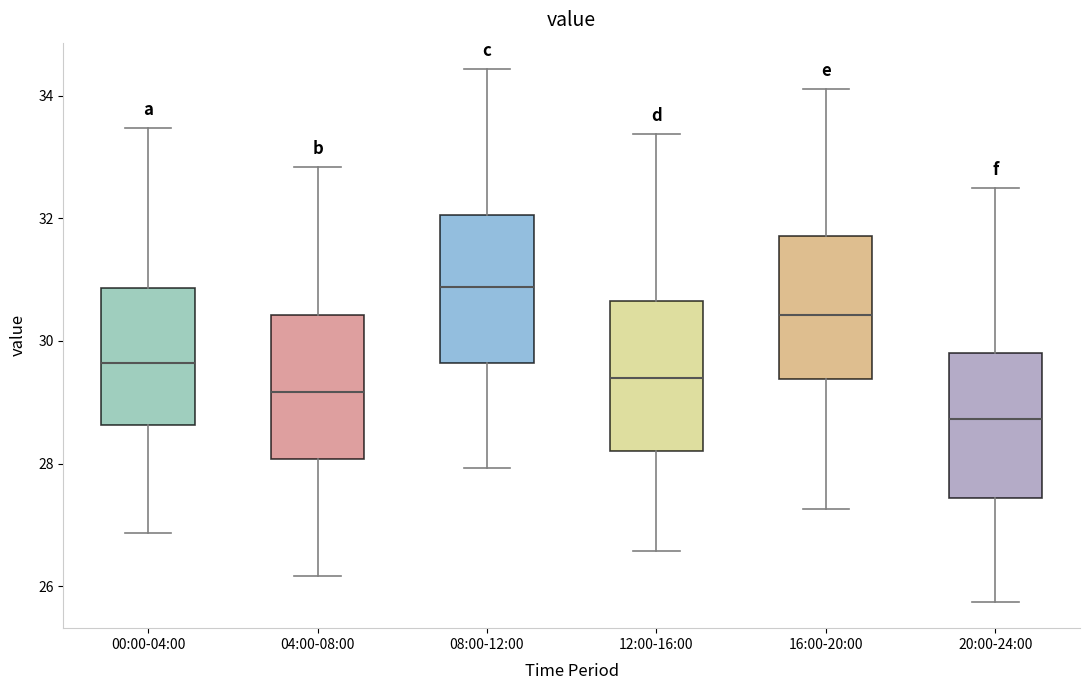

Which box's median line is the highest?

08:00-12:00